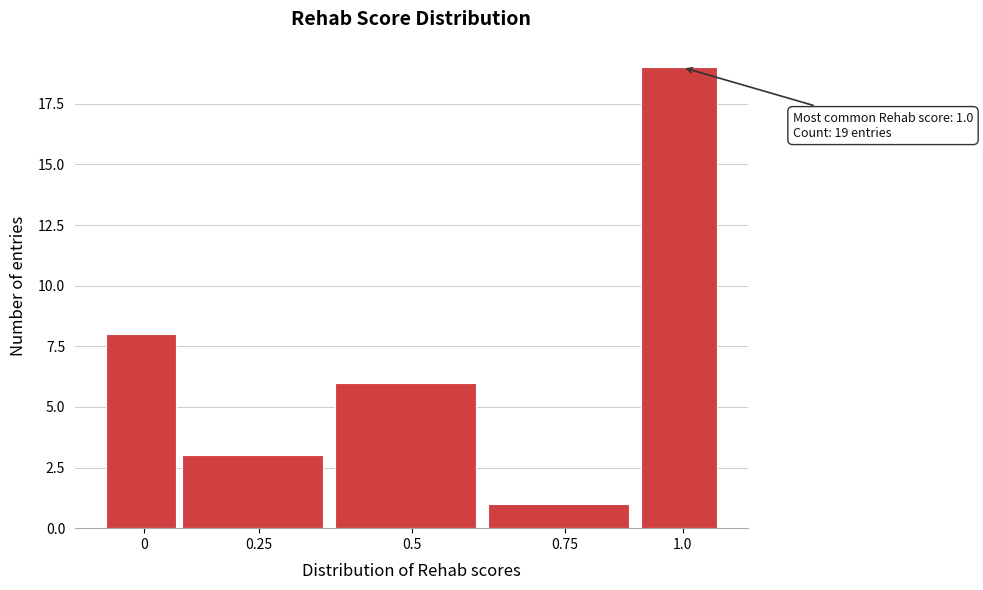

Reading right to left, transcribe all the data shown in this chart.

19	1	6	3	8